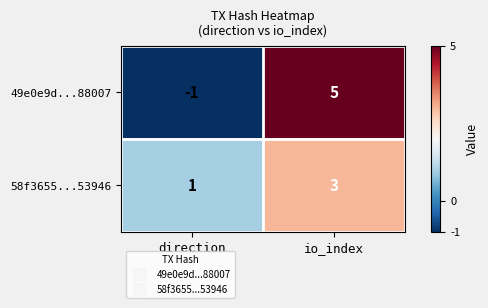

Is it true that 49e0e9d...88007 equals -1 at direction?

True